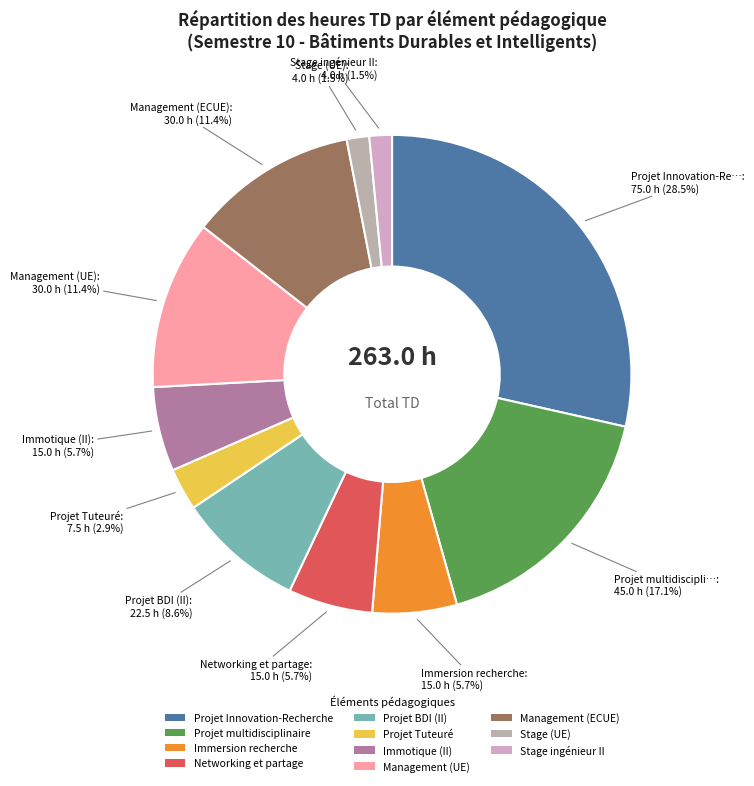

What percentage is NOT represented by Projet multidisciplinaire?

82.9%